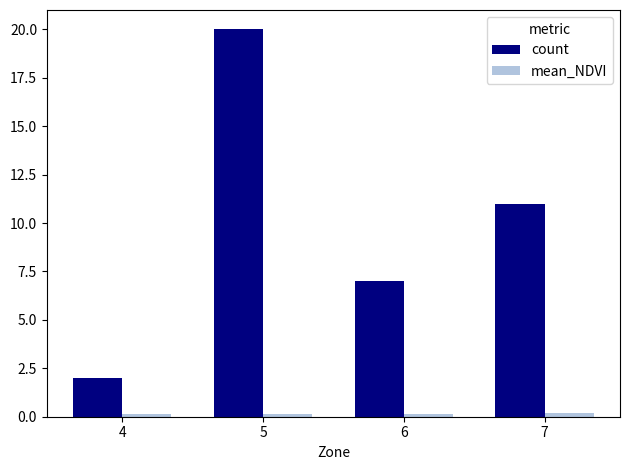

Rank the categories by count value from highest to lowest.

5, 7, 6, 4